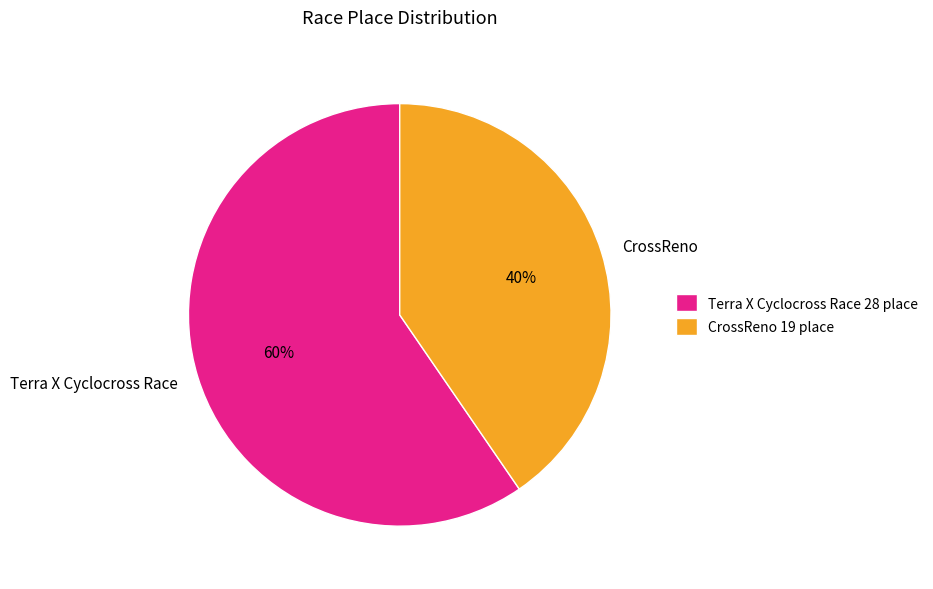

Which category has the biggest portion of the pie?

Terra X Cyclocross Race